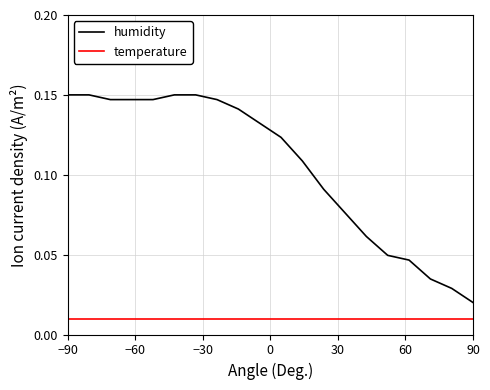

Which series has the largest range (max minus min)?

humidity